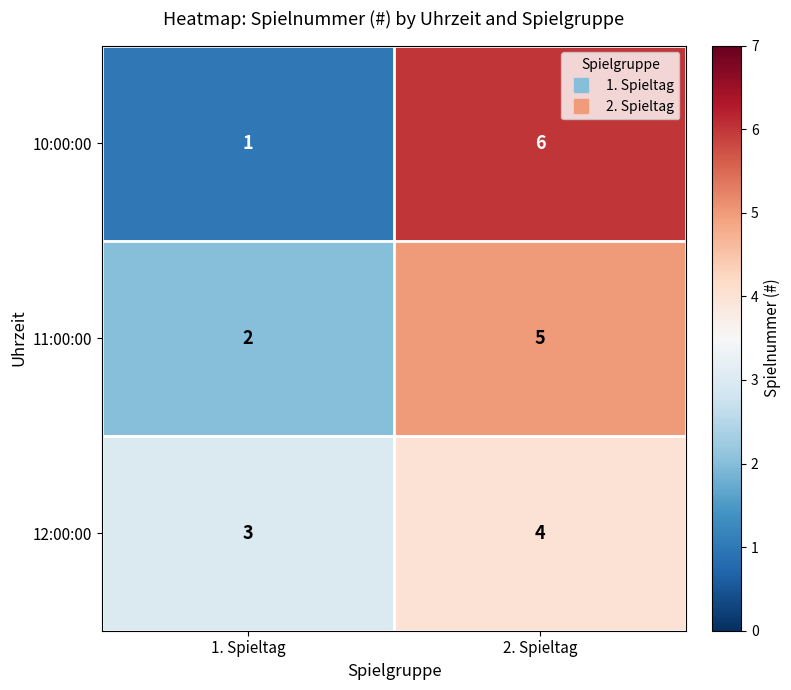

What is the average value of the 11:00:00 series?

4